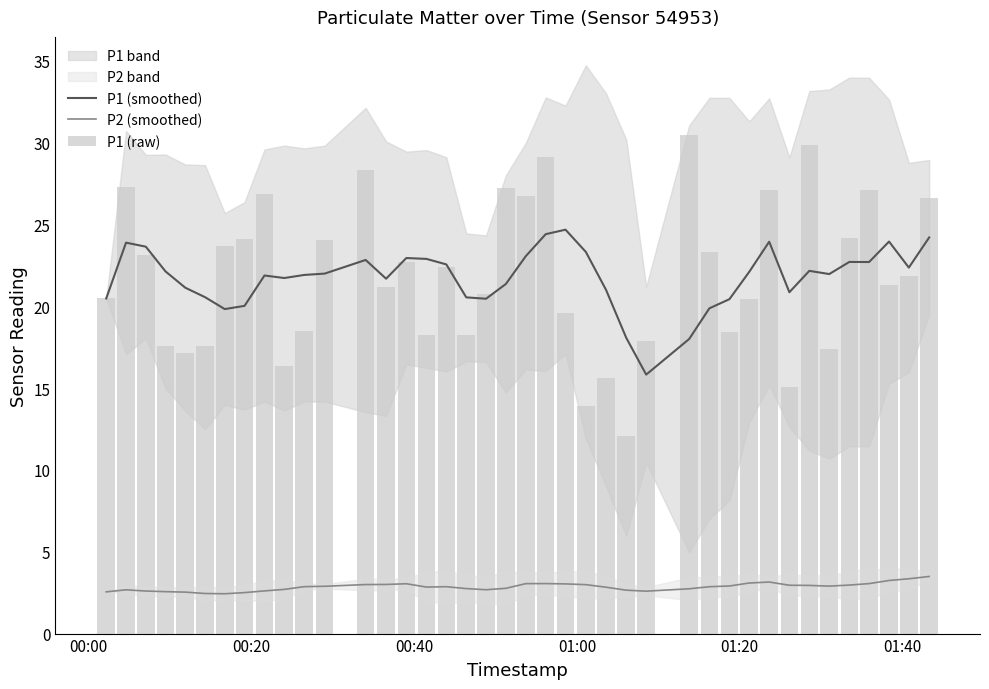

What is the maximum value for P2 (smoothed)?

3.5